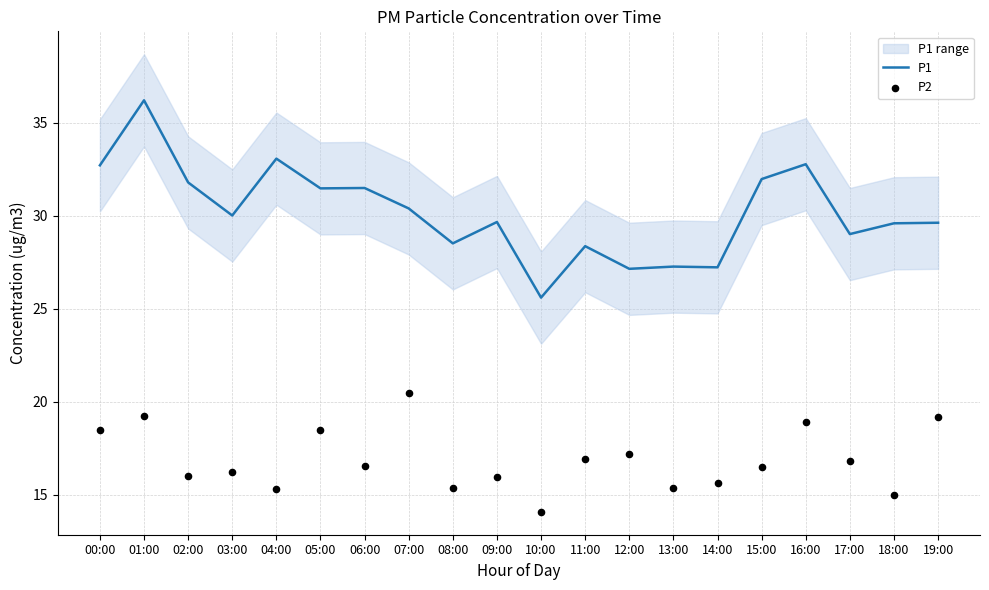

At which category is the sum across all series the highest?

01:00